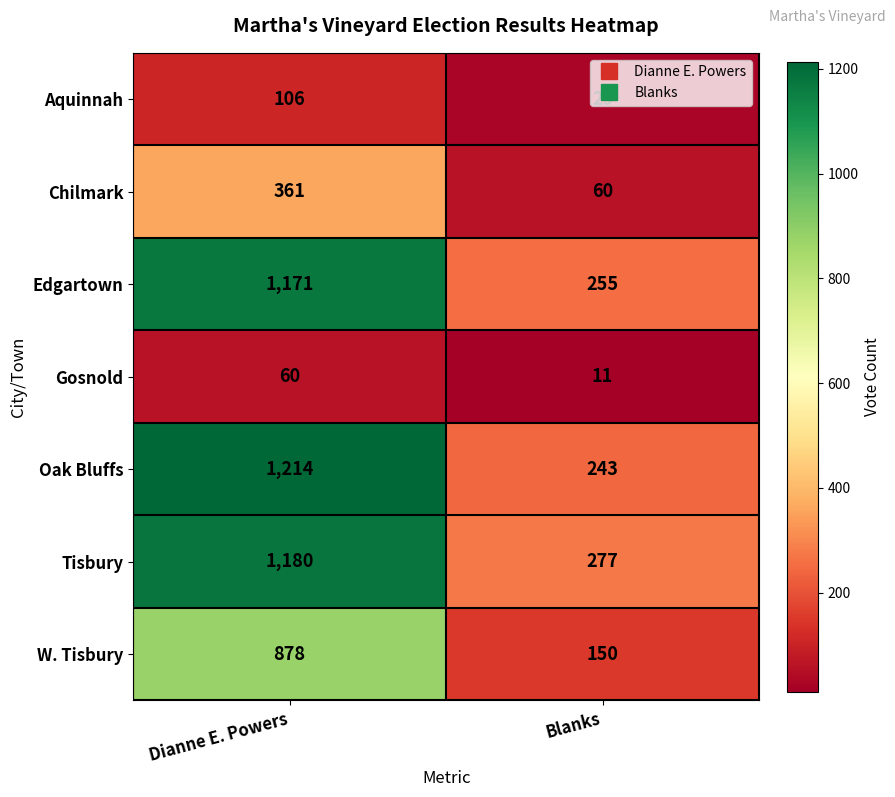

Rank the series at Blanks from lowest to highest value.

Gosnold, Aquinnah, Chilmark, W. Tisbury, Oak Bluffs, Edgartown, Tisbury